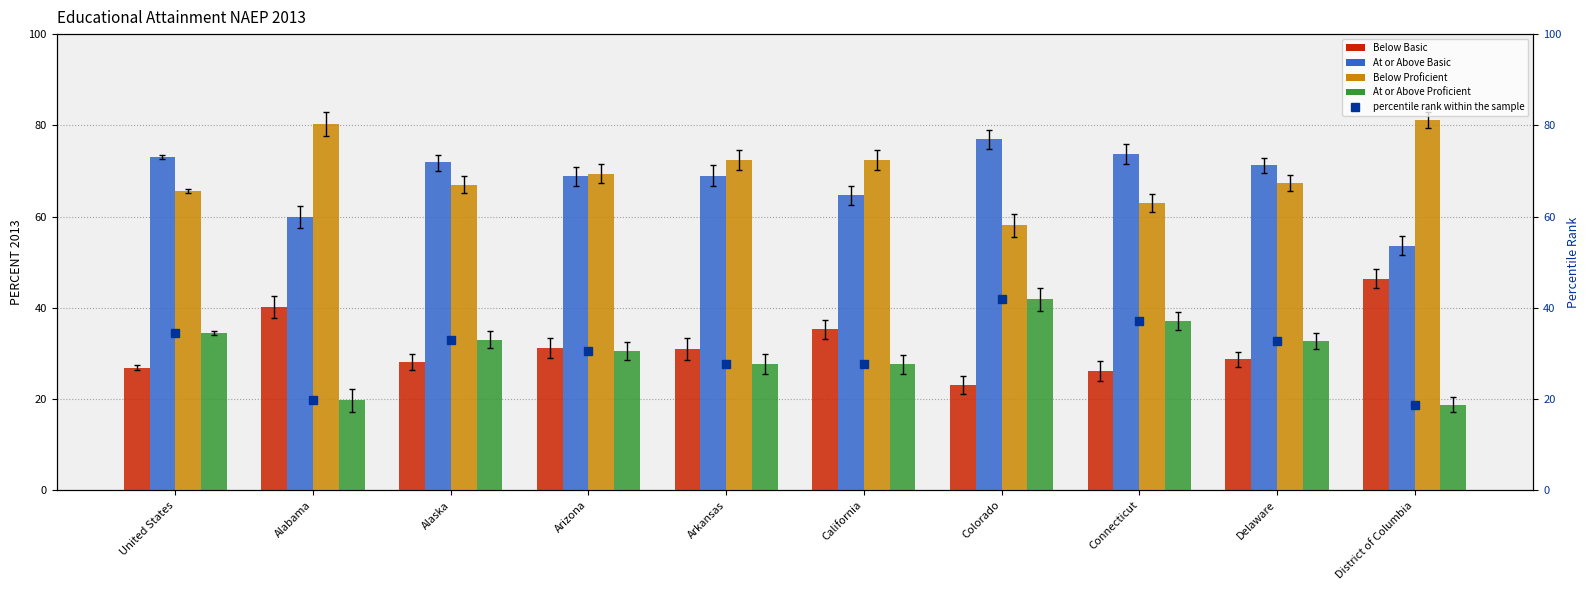

What is the sum of all Below Proficient values?

696.5